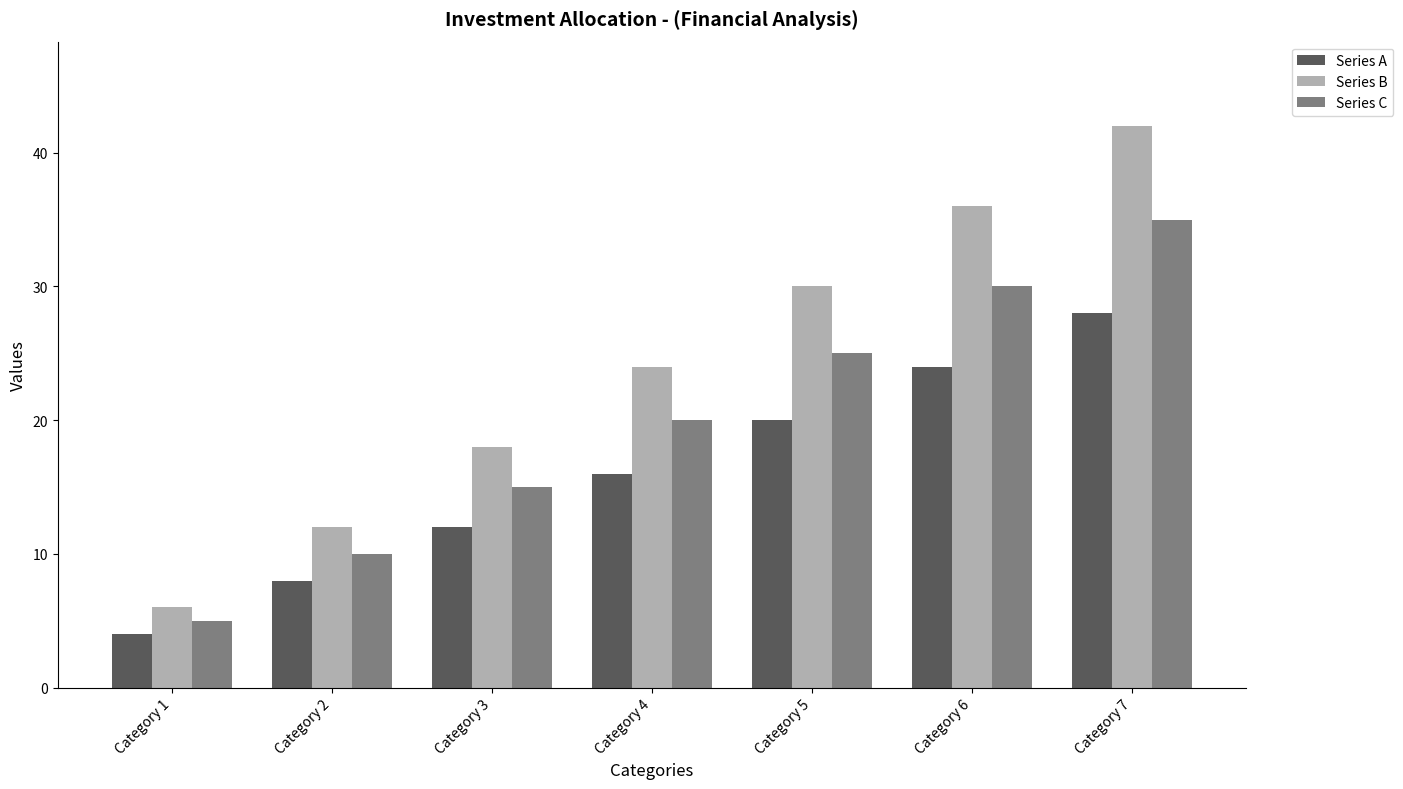

What is the value of the Series A bar at the 5th from the left?

20